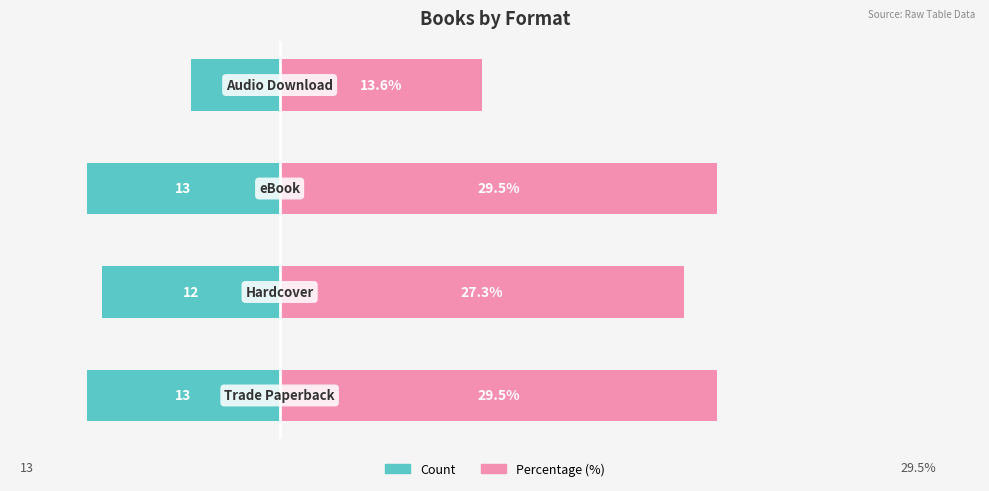

What is the value of the Percentage (%) bar at the 1st from the left?

29.5